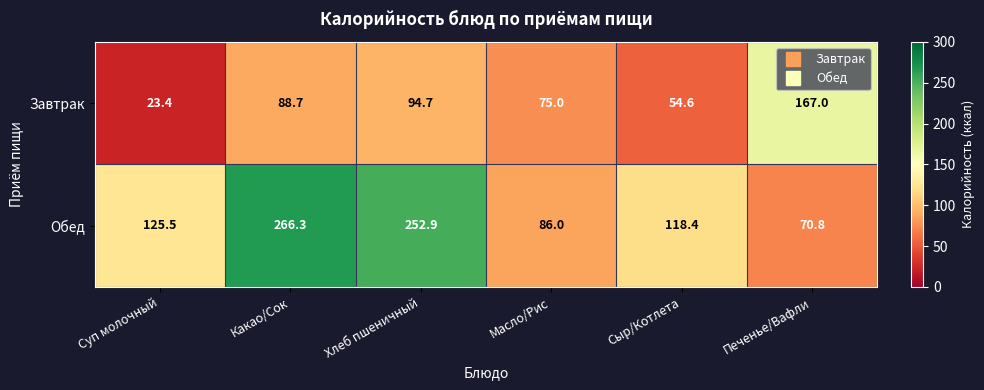

At which category does the chart reach its minimum across all series?

Суп молочный